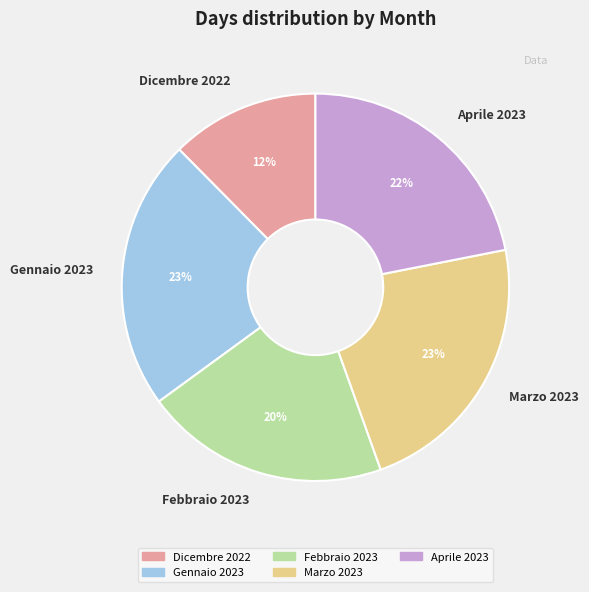

To the nearest percent, what portion does Febbraio 2023 represent?

20%